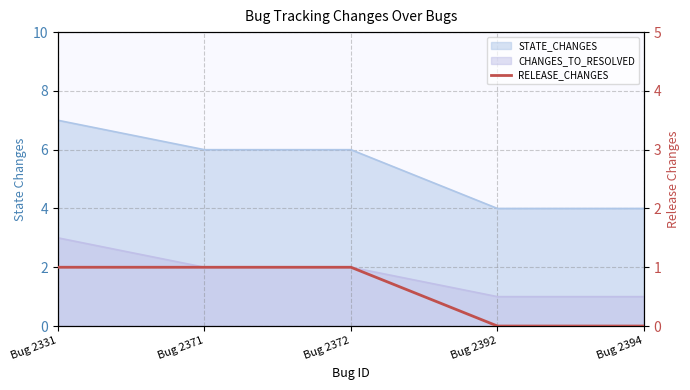

How many values are below 1?

2